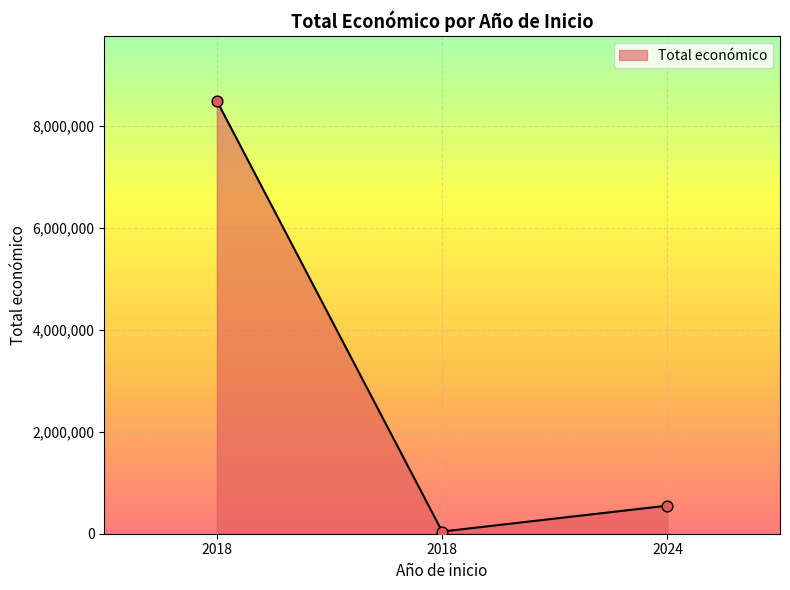

What is the ratio of the value at 2018 to the value at 2024?

0.1